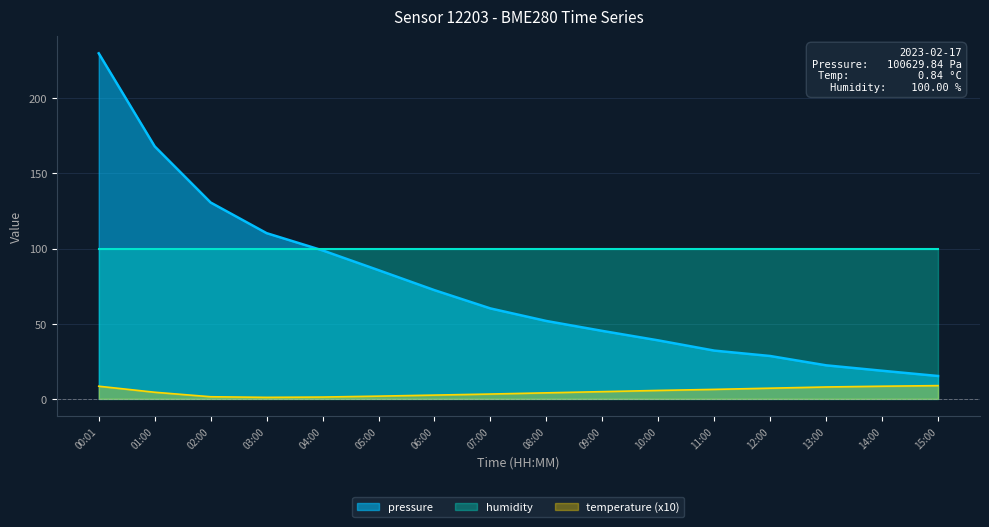

What is the difference between the highest and lowest values at 11:00?

93.7